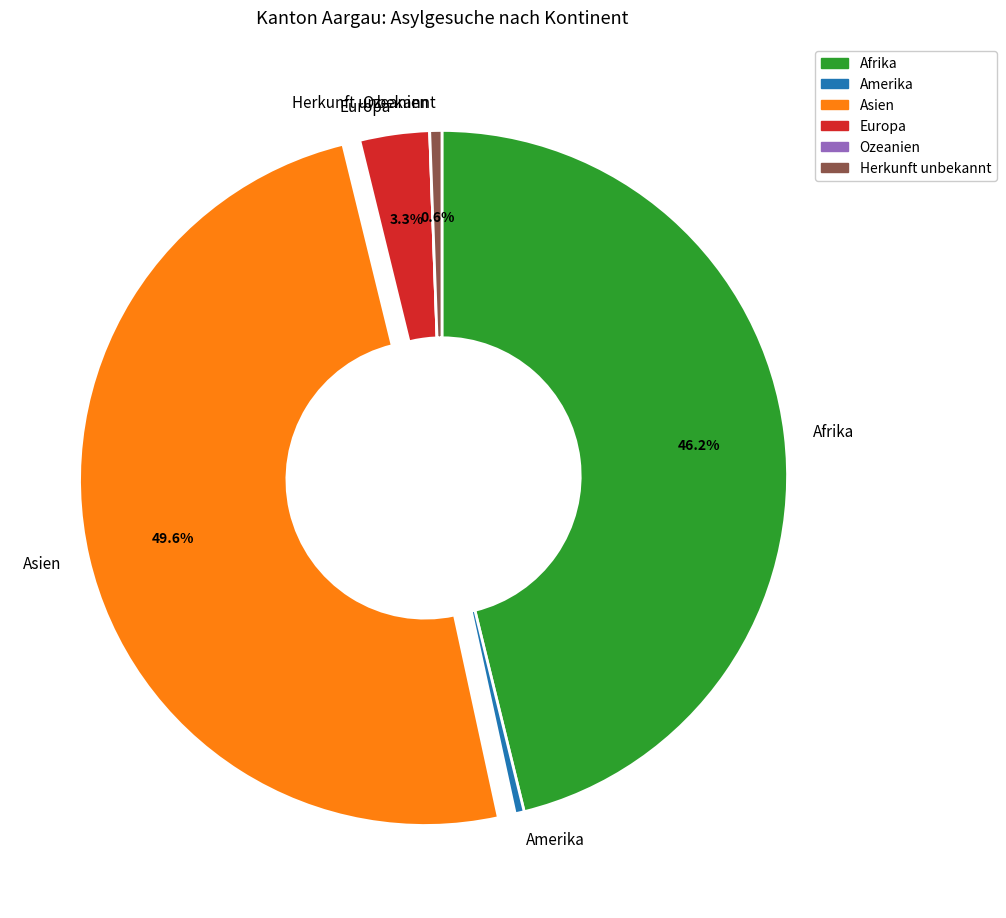

To the nearest percent, what is the difference between the largest and smallest slice percentages?

50%